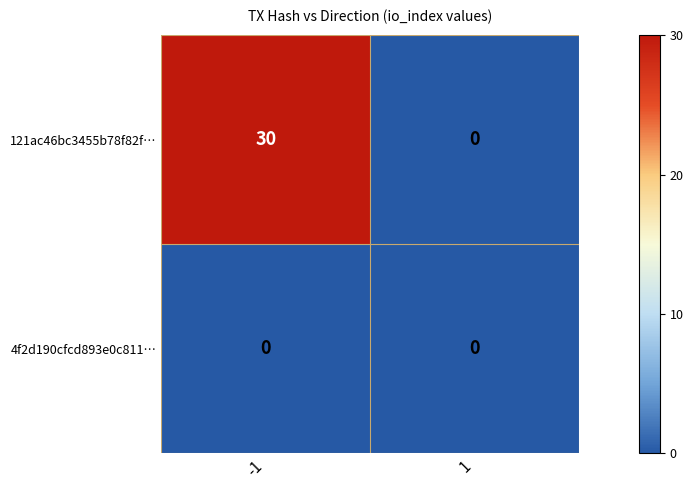

What is the difference between the 121ac46bc3455b78f82f… values at -1 and 1?

30